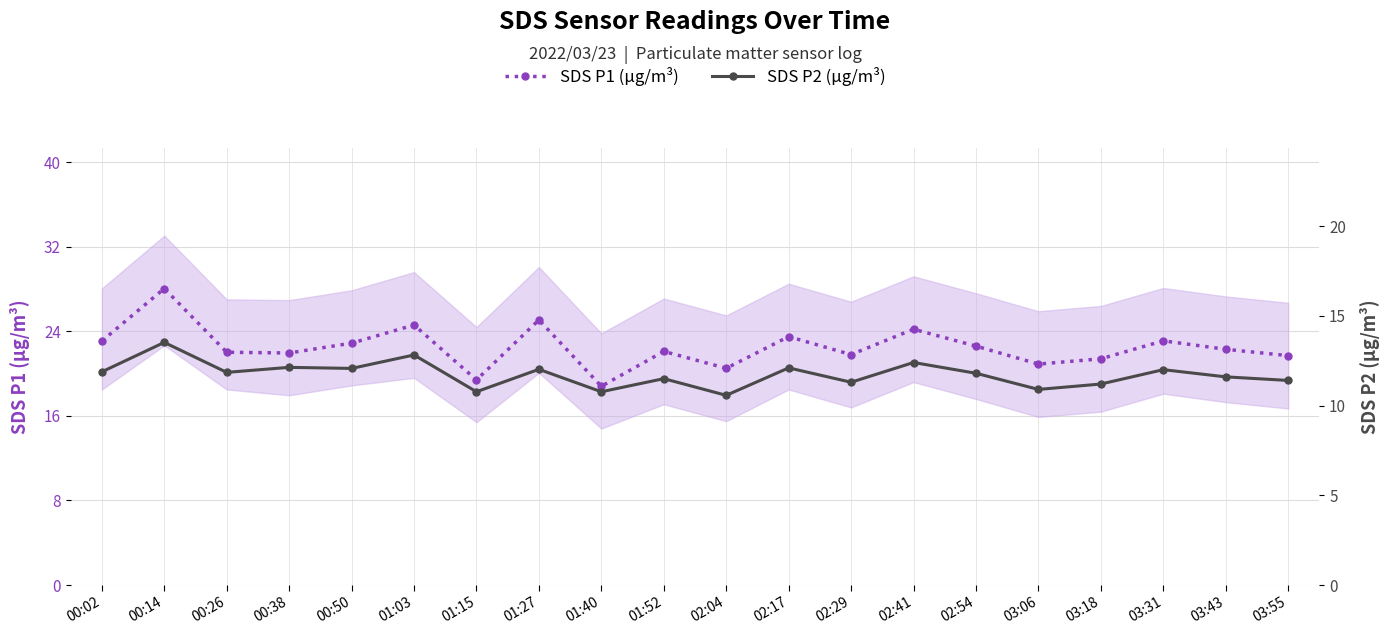

What value does the SDS P2 (μg/m³) series have at 02:17?

12.1